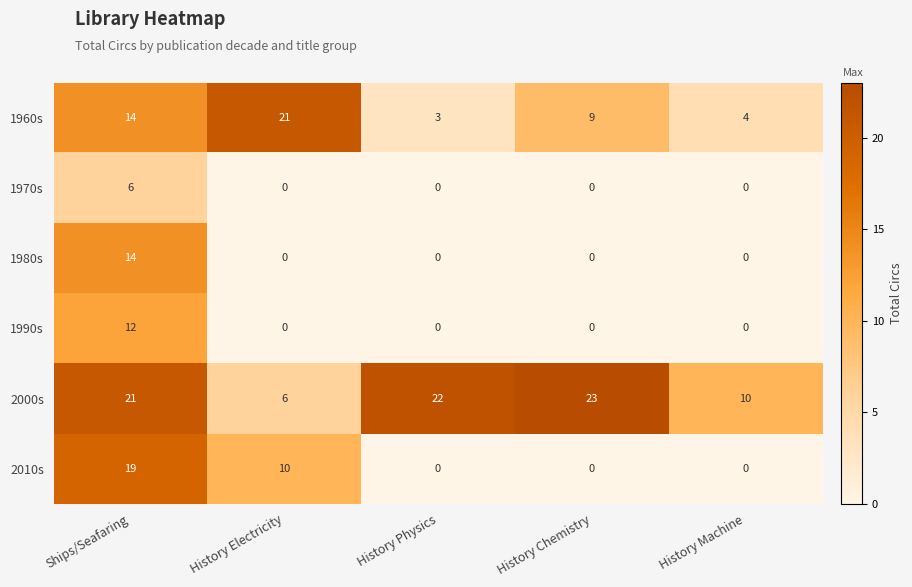

What is the sum of all 1970s values?

6